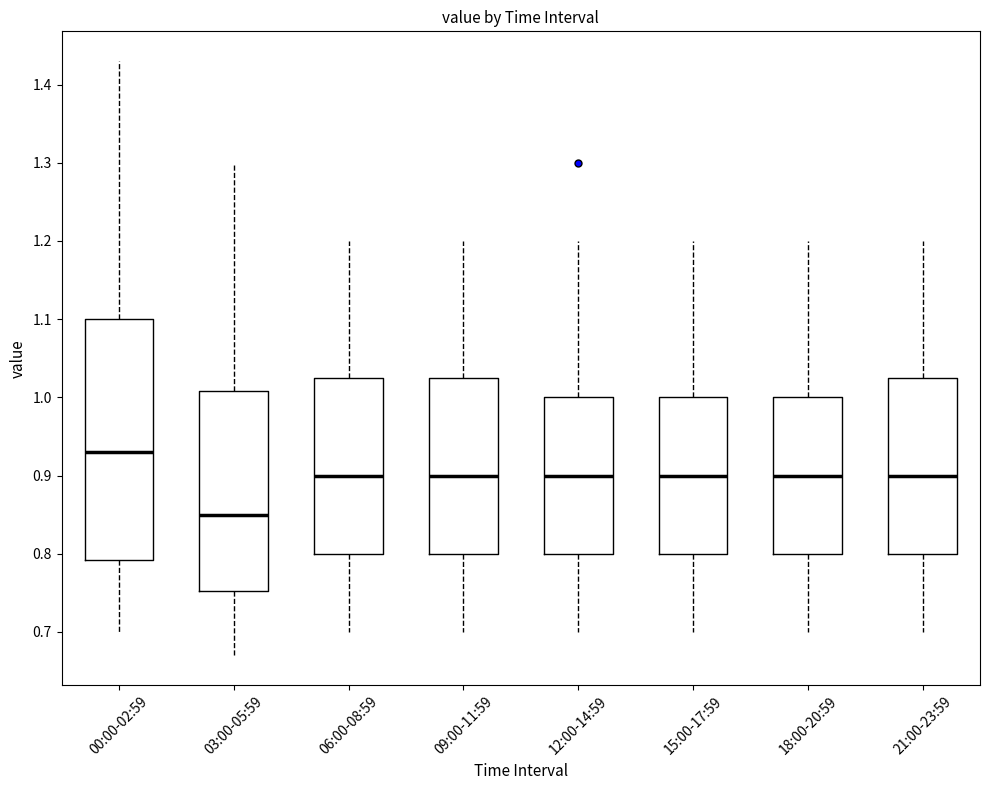

Where is the lower edge of the box for 06:00-08:59 on the y-axis? The values are not printed on the chart, so give them approximately, as read against the axis.

0.80